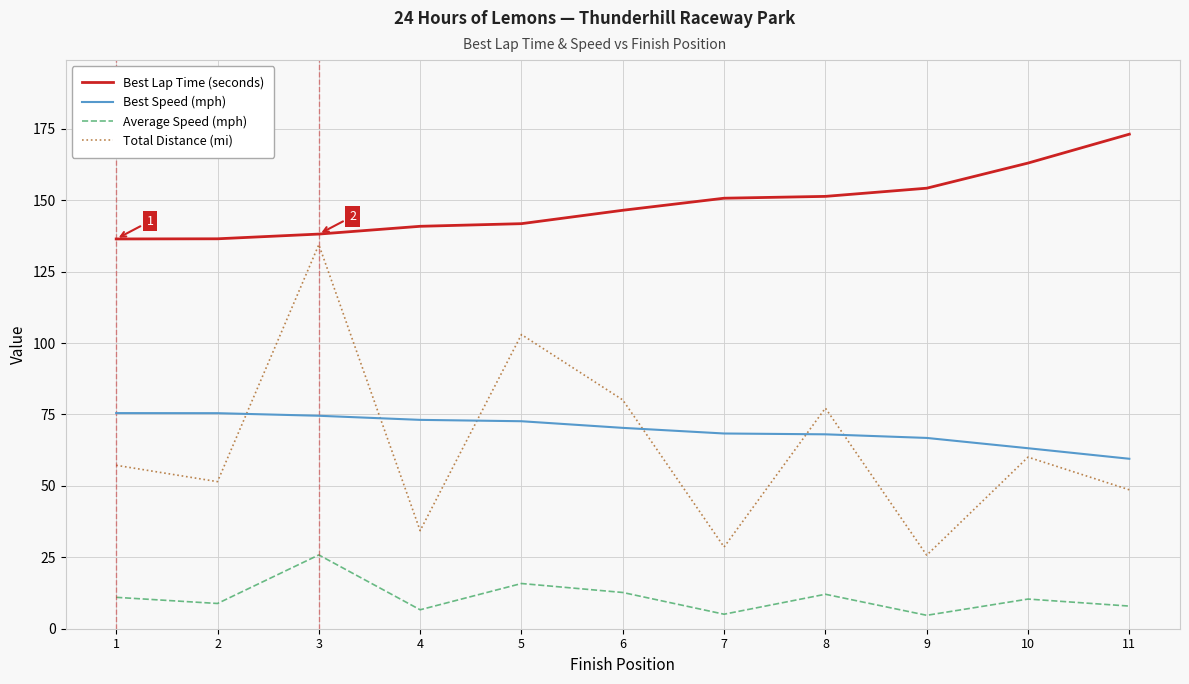

The Total Distance (mi) series shows 25.7 at 9. True or false?

True